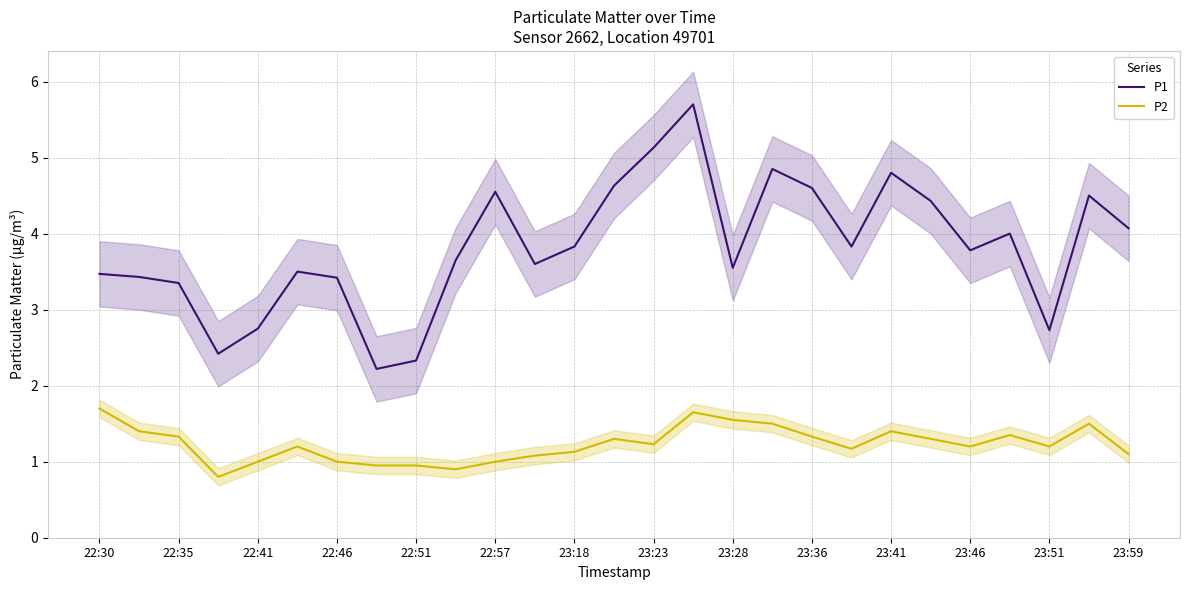

True or false: P2 has a value of 1.4 at 23:41.

True